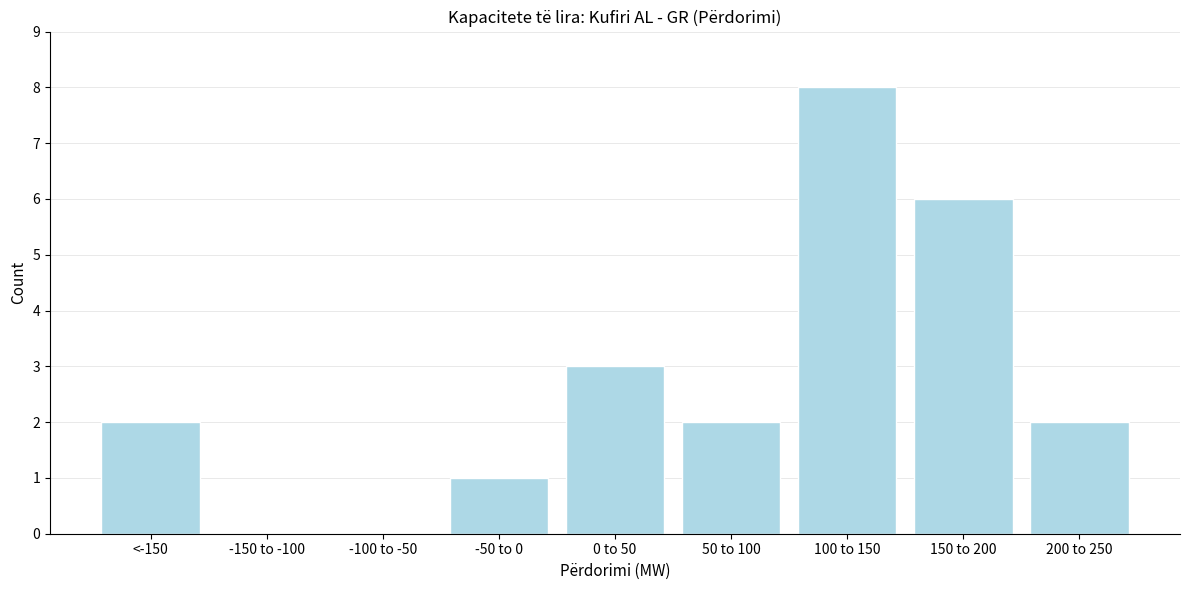

Reading left to right, extract all data points from this chart.

<-150=2	-150 to -100=0	-100 to -50=0	-50 to 0=1	0 to 50=3	50 to 100=2	100 to 150=8	150 to 200=6	200 to 250=2